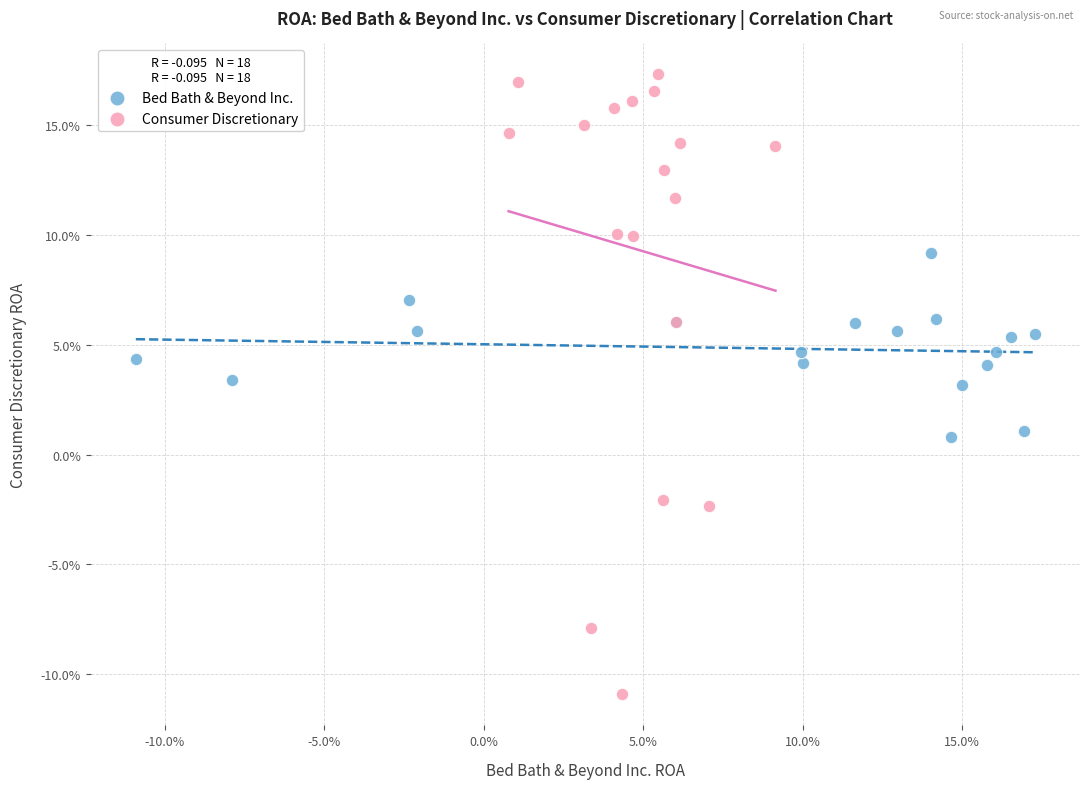

Which series contains the highest Y value?

Consumer Discretionary